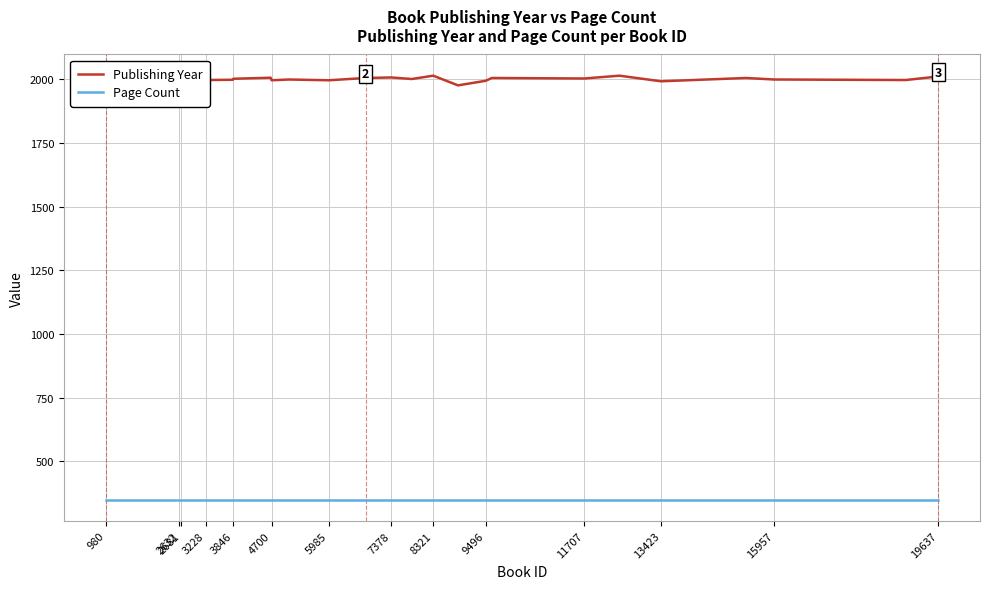

What is the lowest value of the Publishing Year series?

1976